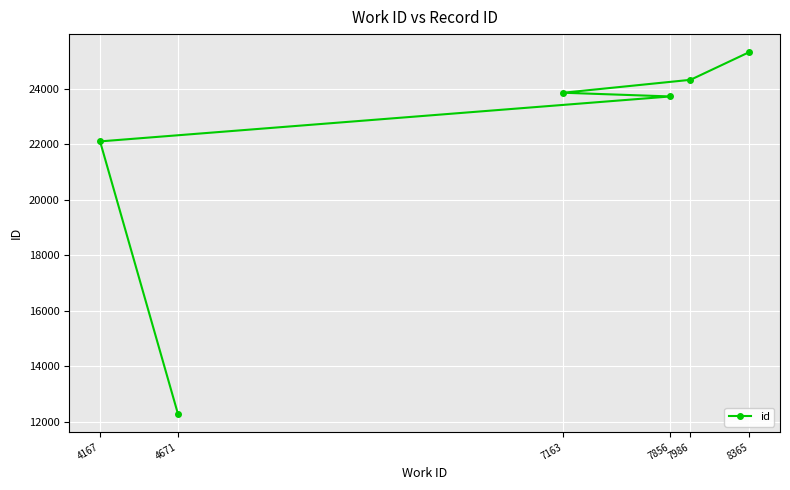

Which category has the highest value across all series?

8365